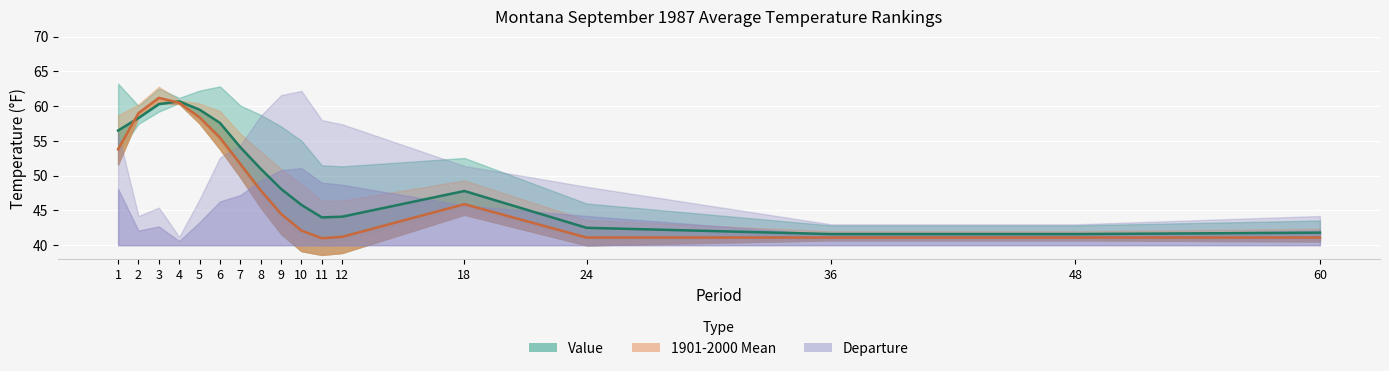

True or false: Value (line) and 1901-2000 Mean (line) intersect in this chart.

True